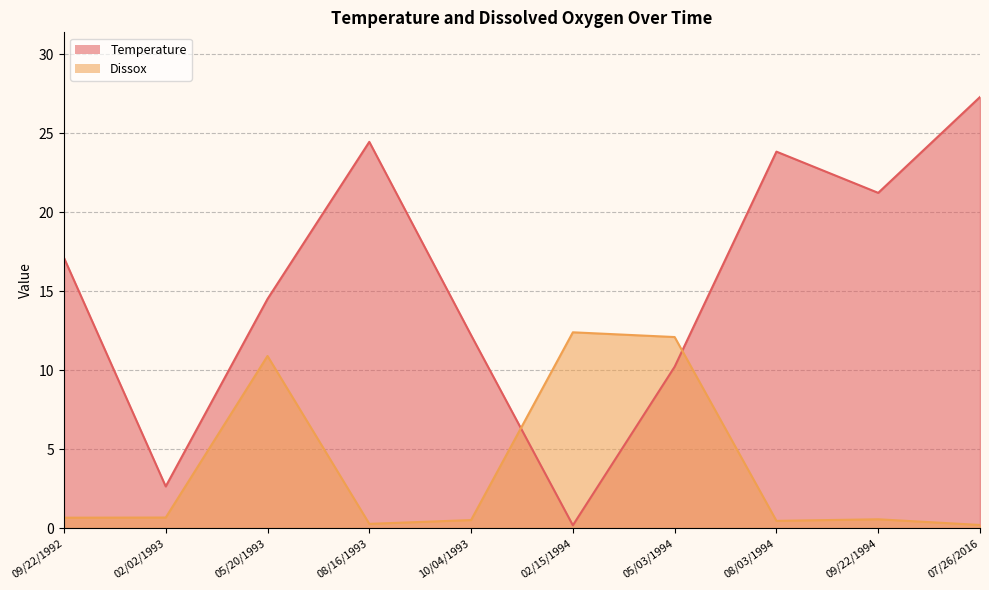

How many series are shown in this chart?

2